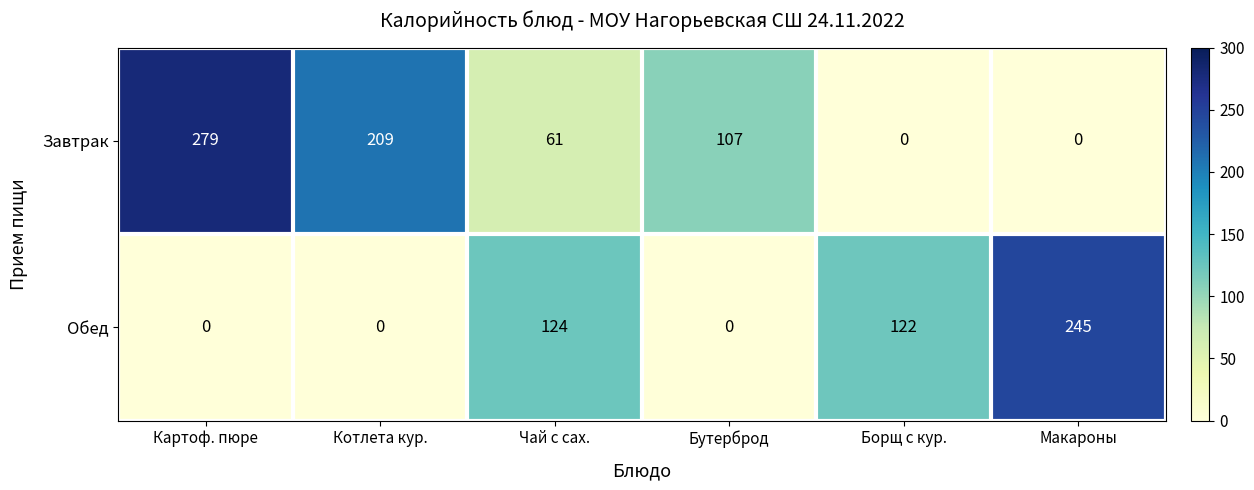

Where does the Завтрак series first go above 107?

Картоф. пюре